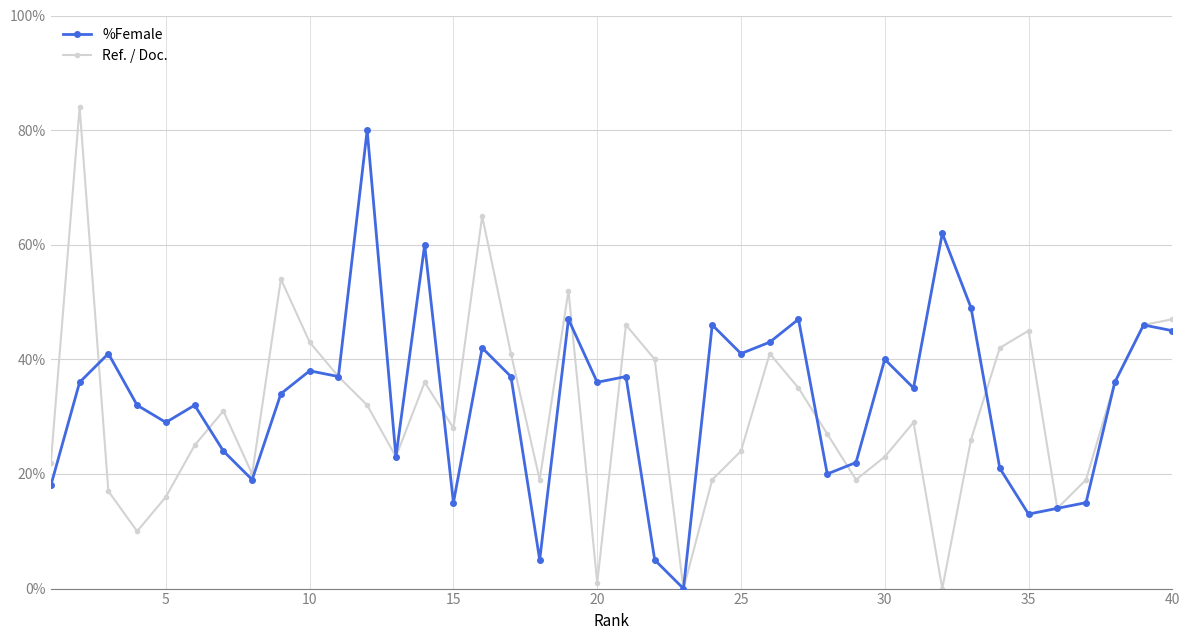

List the series in order of their peak value, lowest first.

%Female, Ref. / Doc.